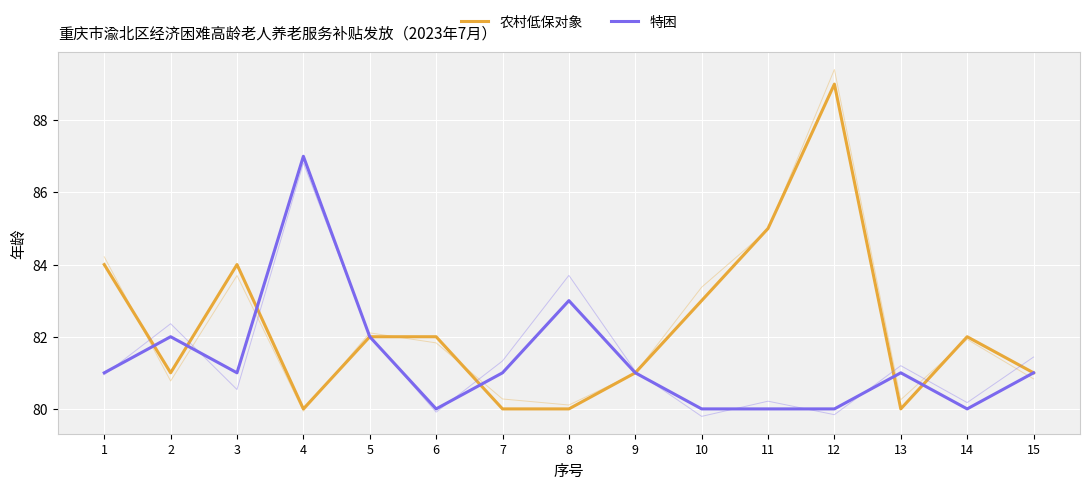

Is it true that 农村低保对象 equals 82 at 5?

True